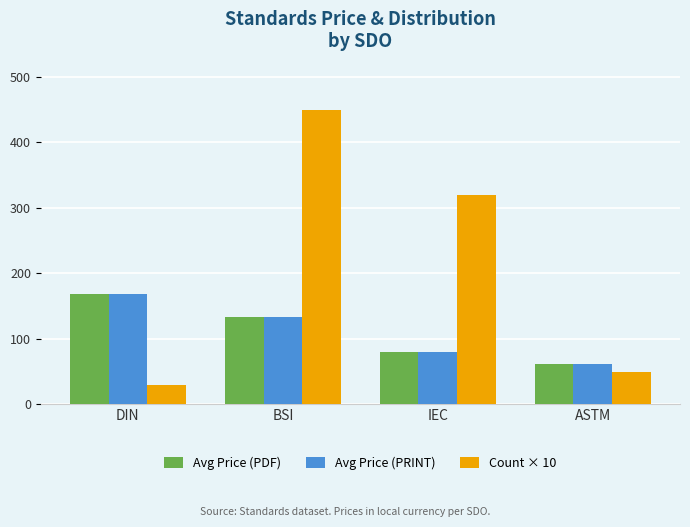

What position from the right is IEC?

2